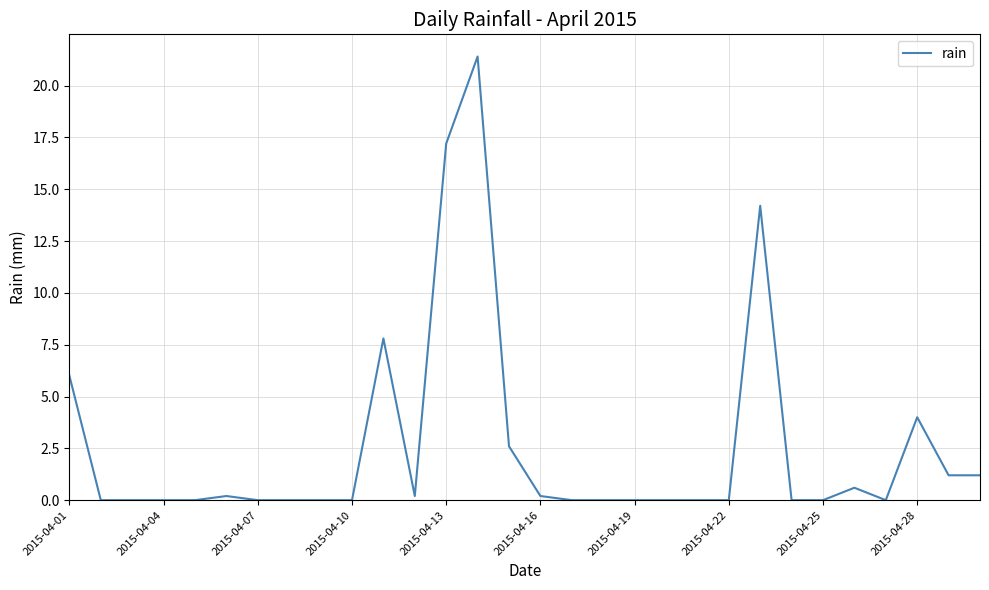

What is the greatest value displayed?

21.4